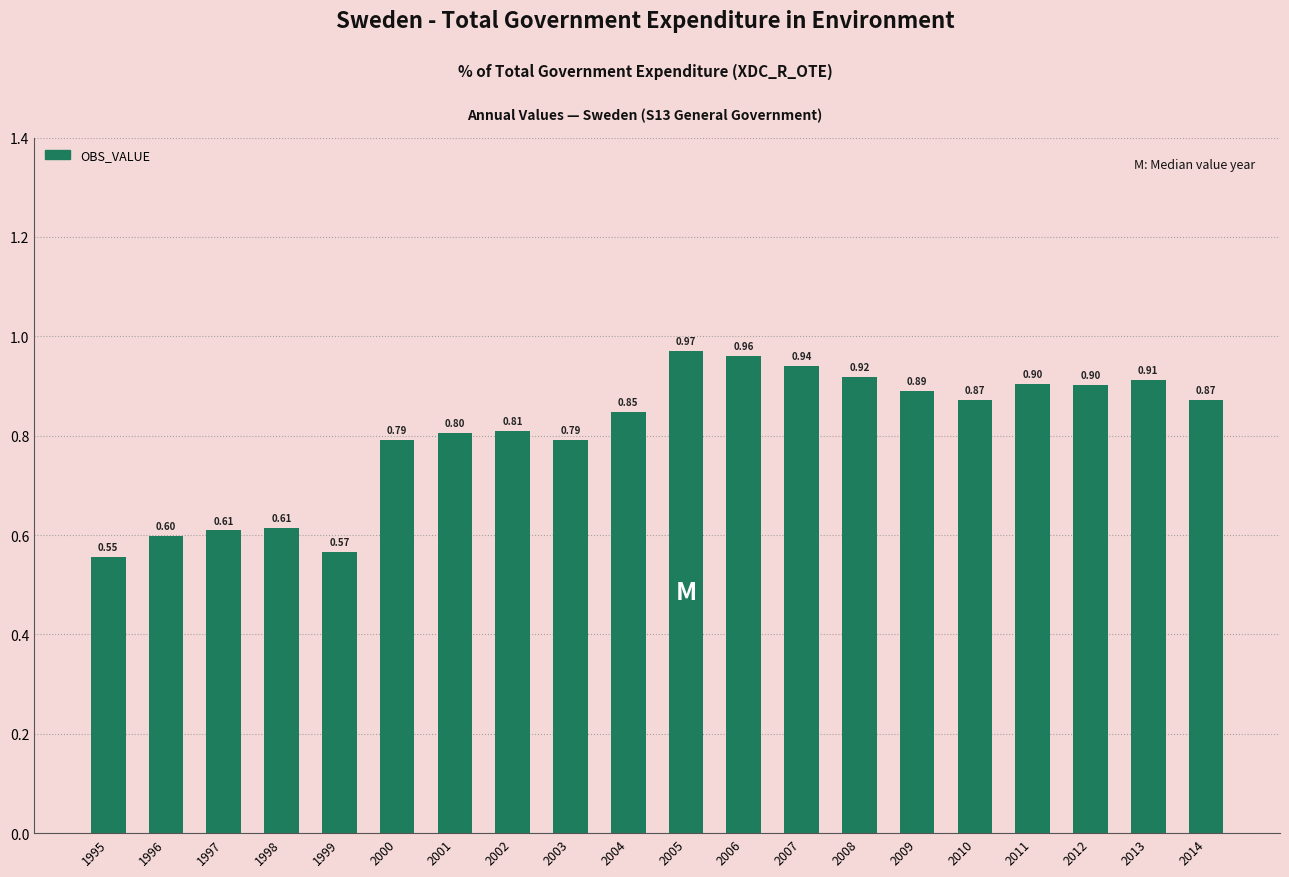

Which has a higher value, 1997 or 2002?

2002